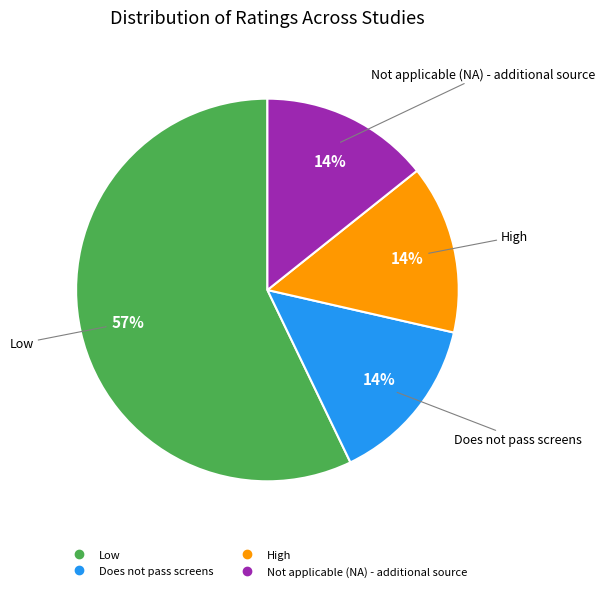

Does Does not pass screens account for over 50% of the chart?

No